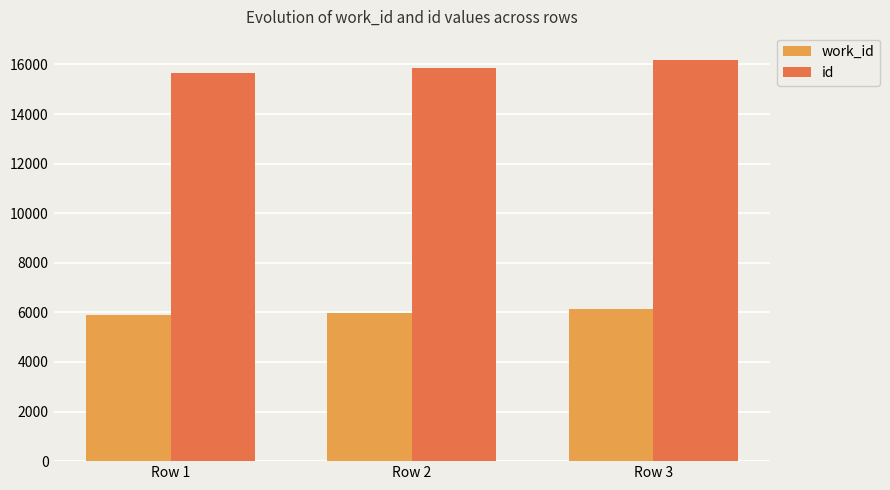

At how many categories does at least one series exceed 6425?

3